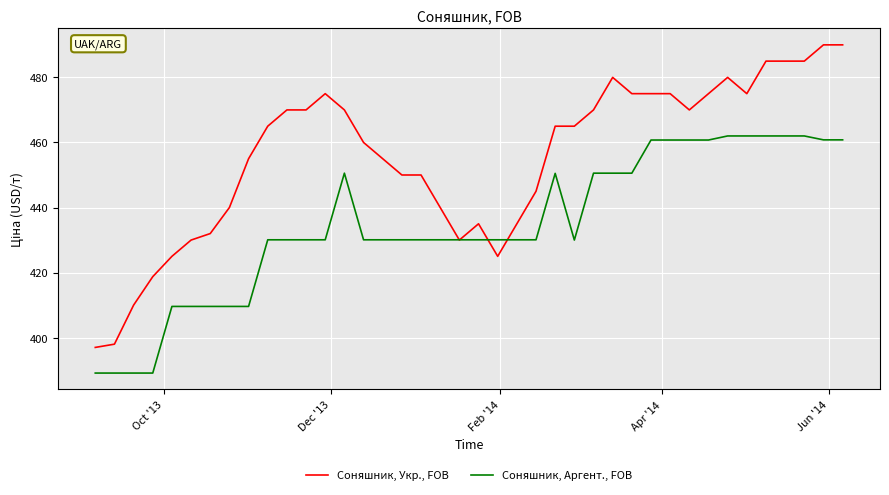

Which series has the largest range (max minus min)?

Соняшник, Укр., FOB